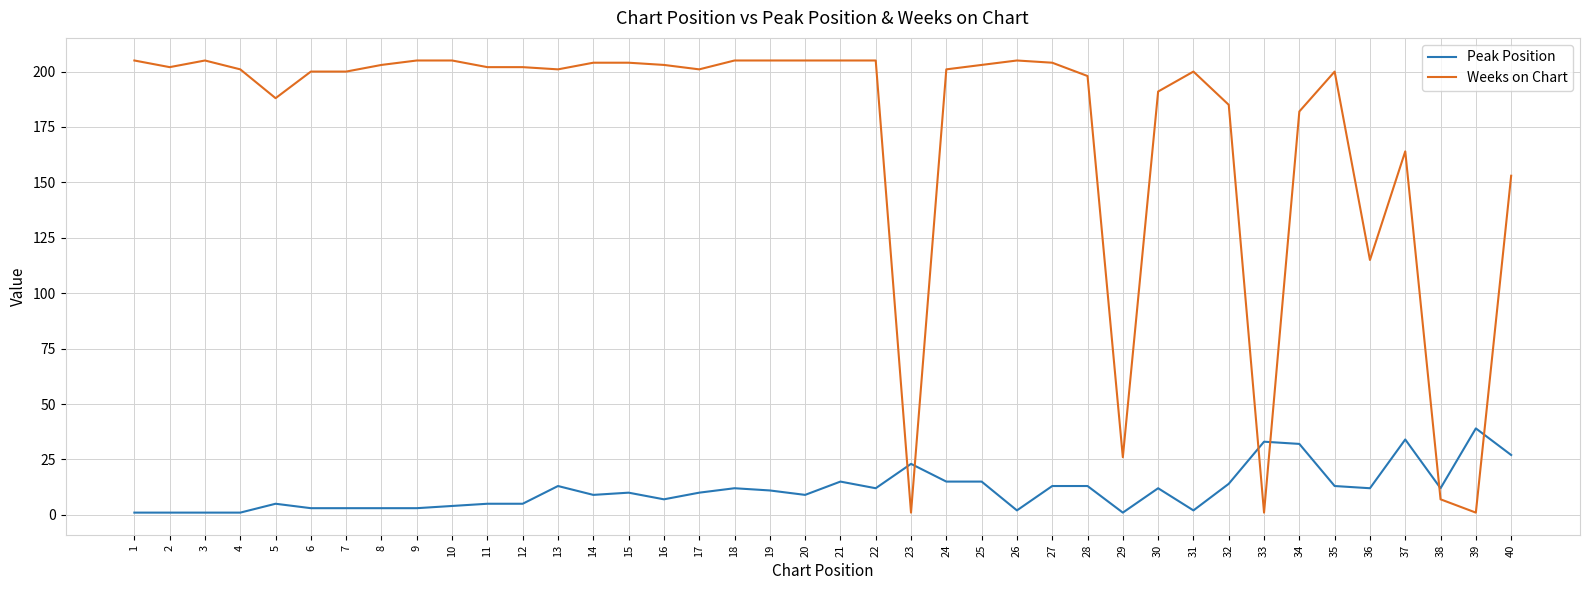

Between which two adjacent categories do Peak Position and Weeks on Chart first intersect?

22 and 23